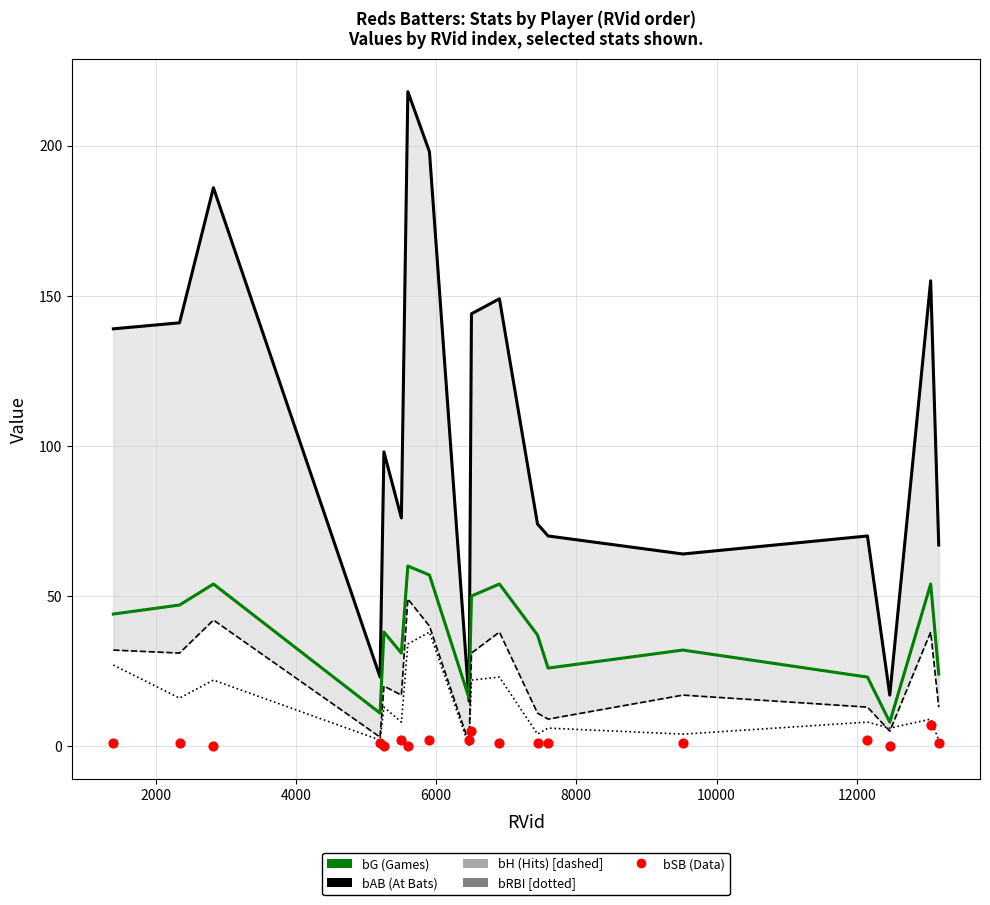

What are all the series names shown in the legend?

bAB, bG, bH, bRBI, bSB